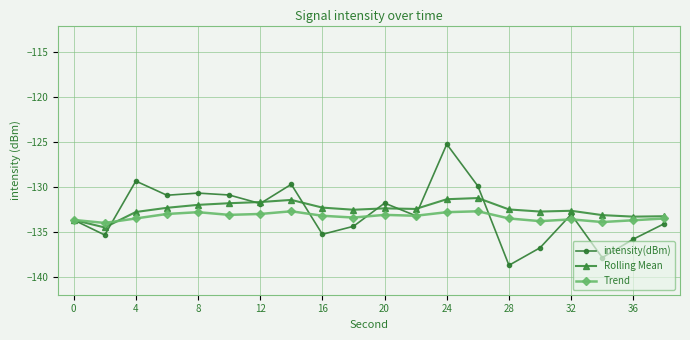

What is the minimum value for Rolling Mean?

-134.5